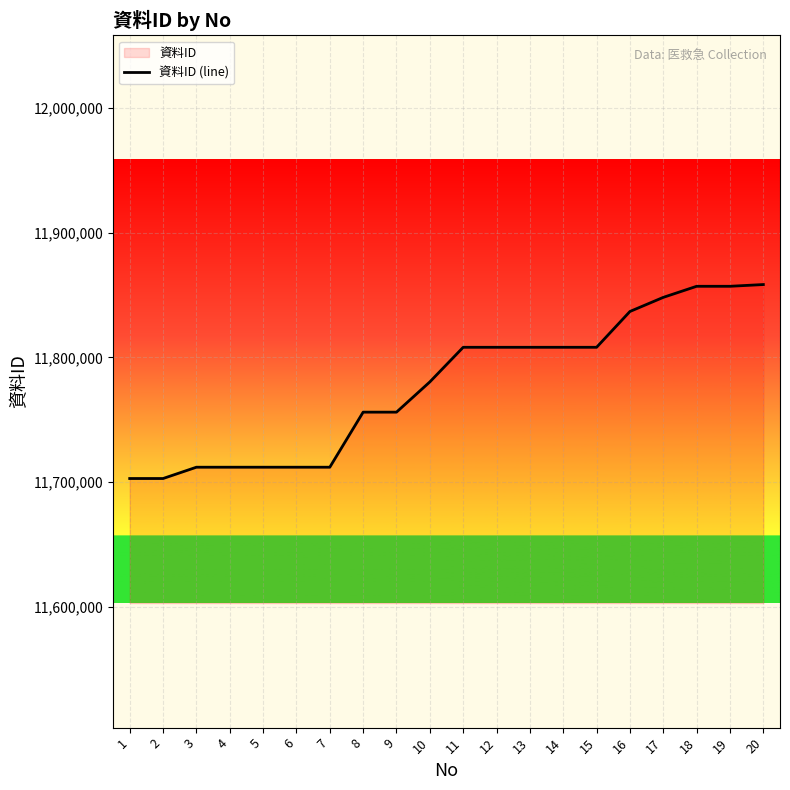

At which label is the value closest to 11780635?

10